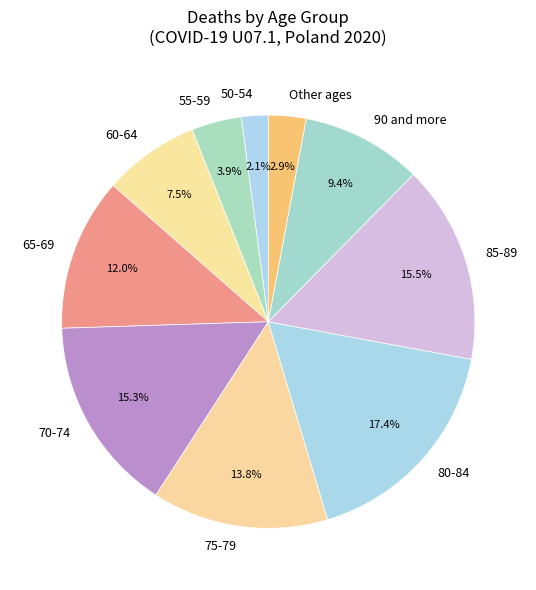

Does any single category account for the majority?

No